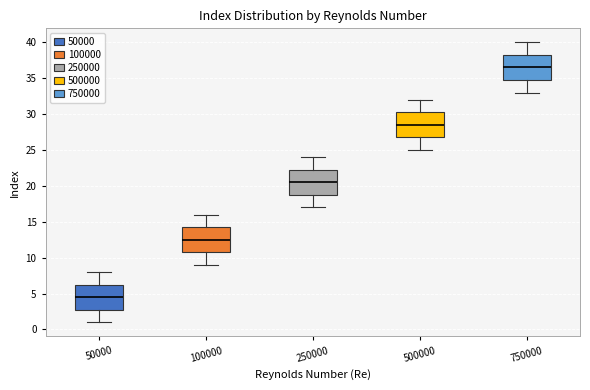

Which box's median line is the lowest?

50000